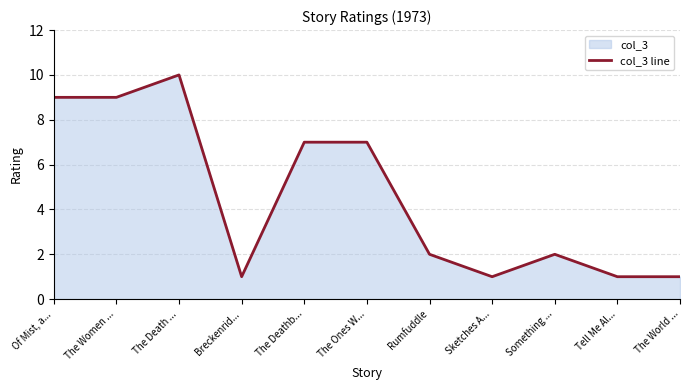

How many values are below 2?

4